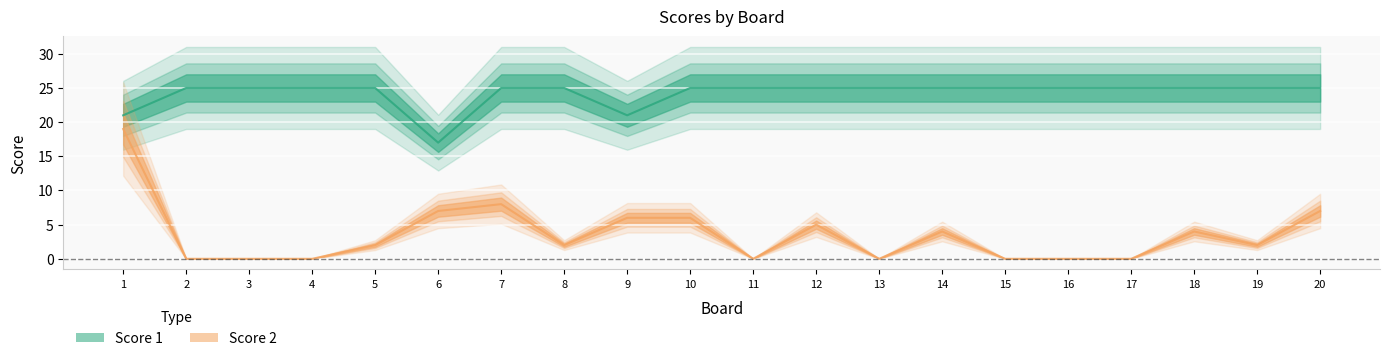

What is the spread (max minus min) of values at 5?

23